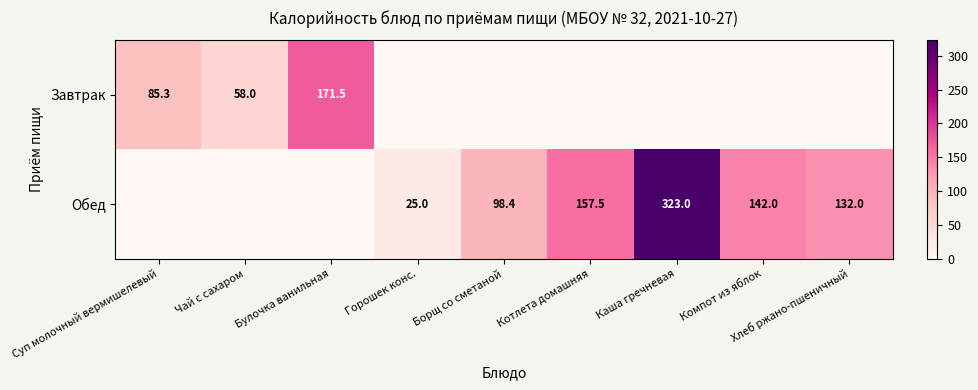

True or false: Обед has a value of 142.0 at Компот из яблок.

True